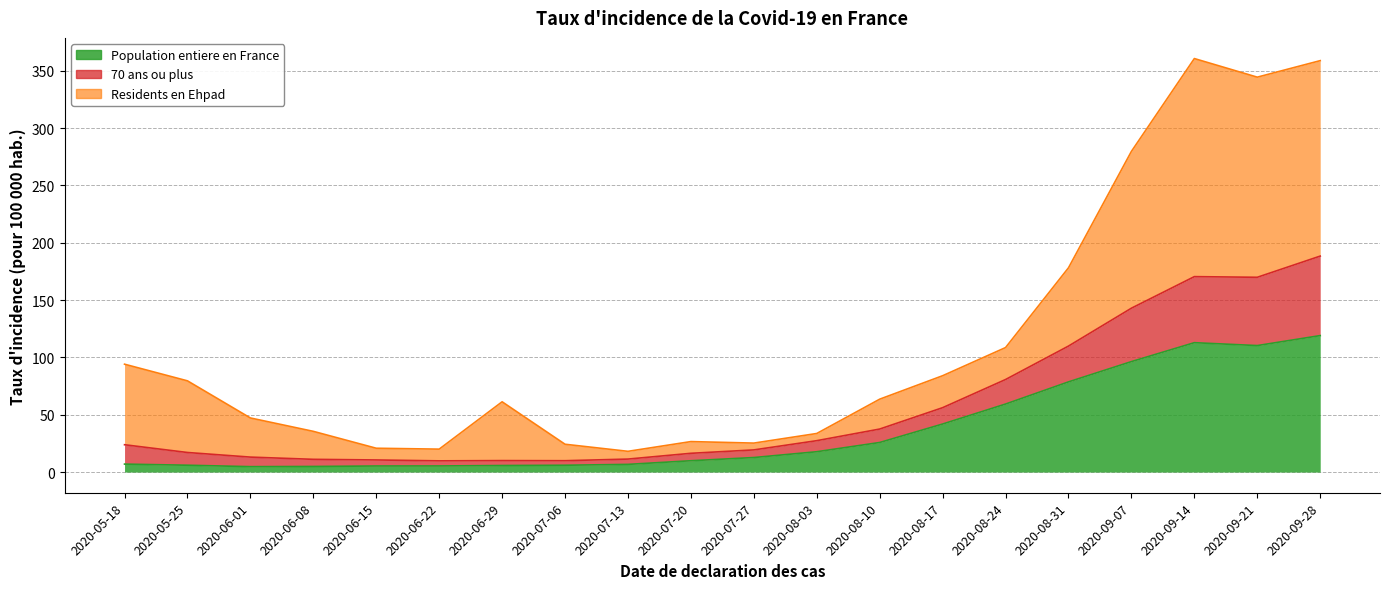

The value of Population entiere en France at 2020-05-18 is 7.0. True or false?

True